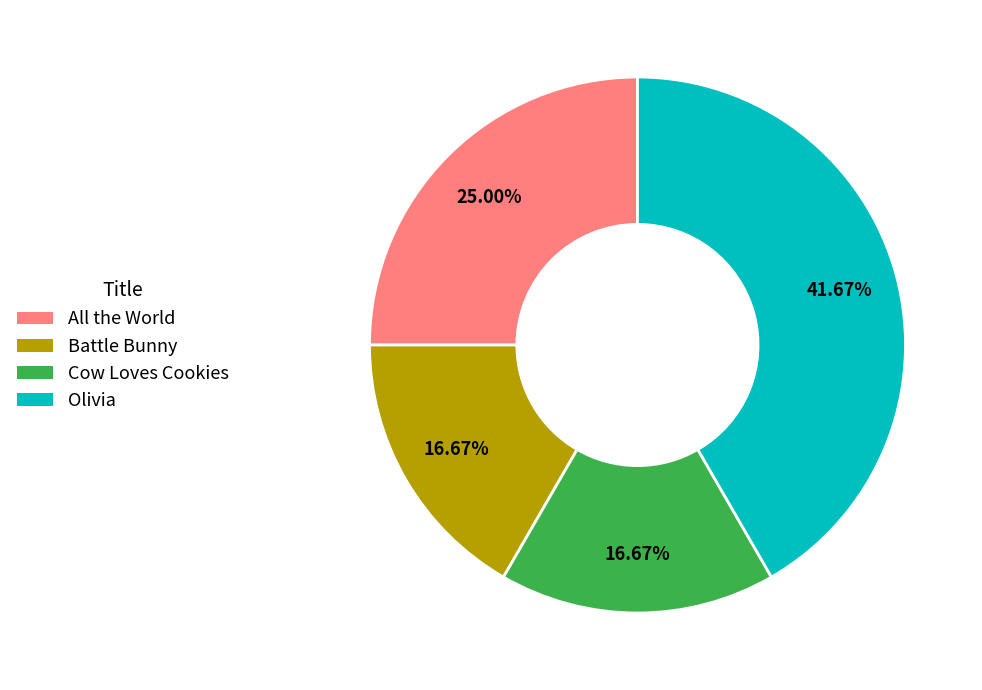

Approximately how many times larger is the value at All the World compared to Cow Loves Cookies?

1.5